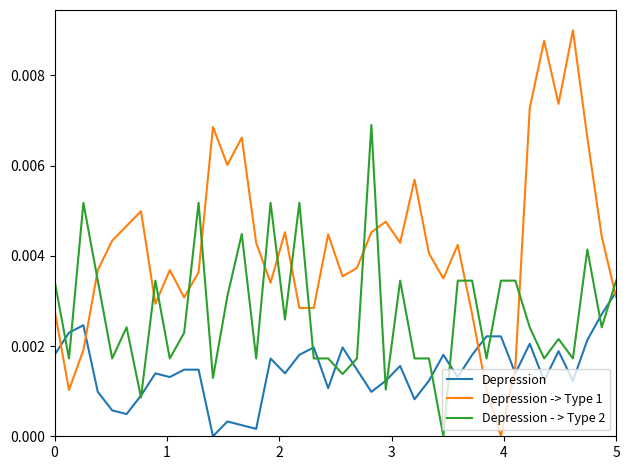

Which series has the widest spread of values?

Depression -> Type 1